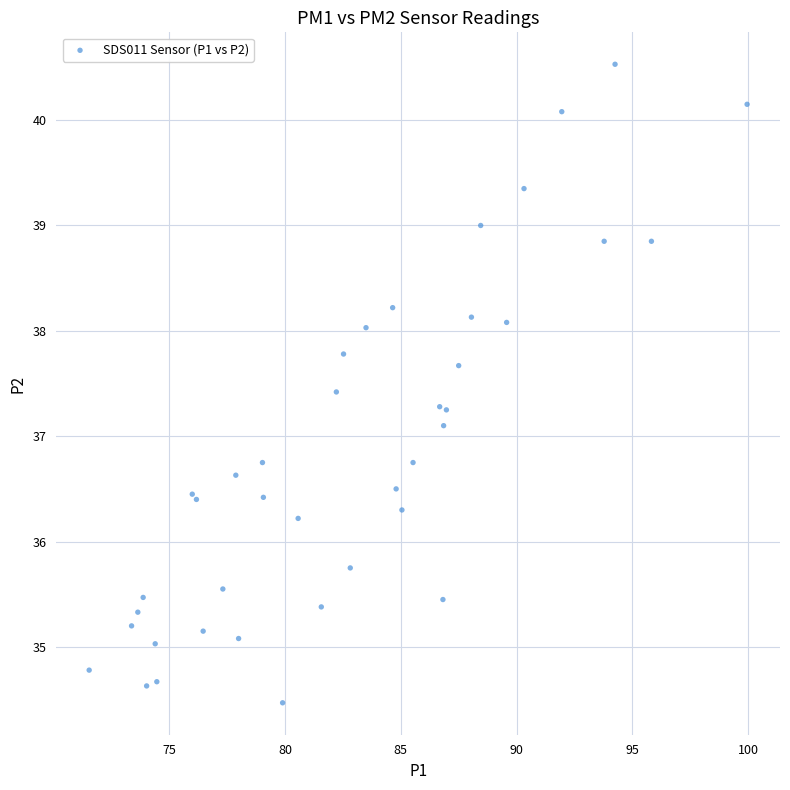

What Y value in the scatter plot is closest to 37?

37.1